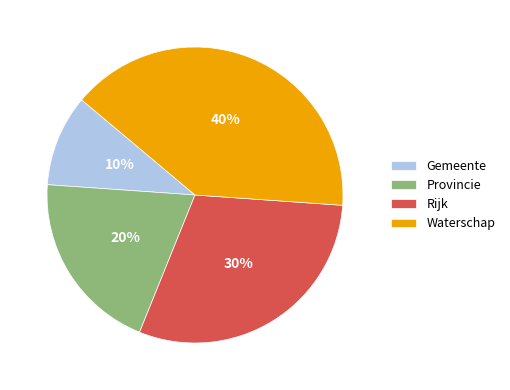

How many slices are in this pie chart?

4